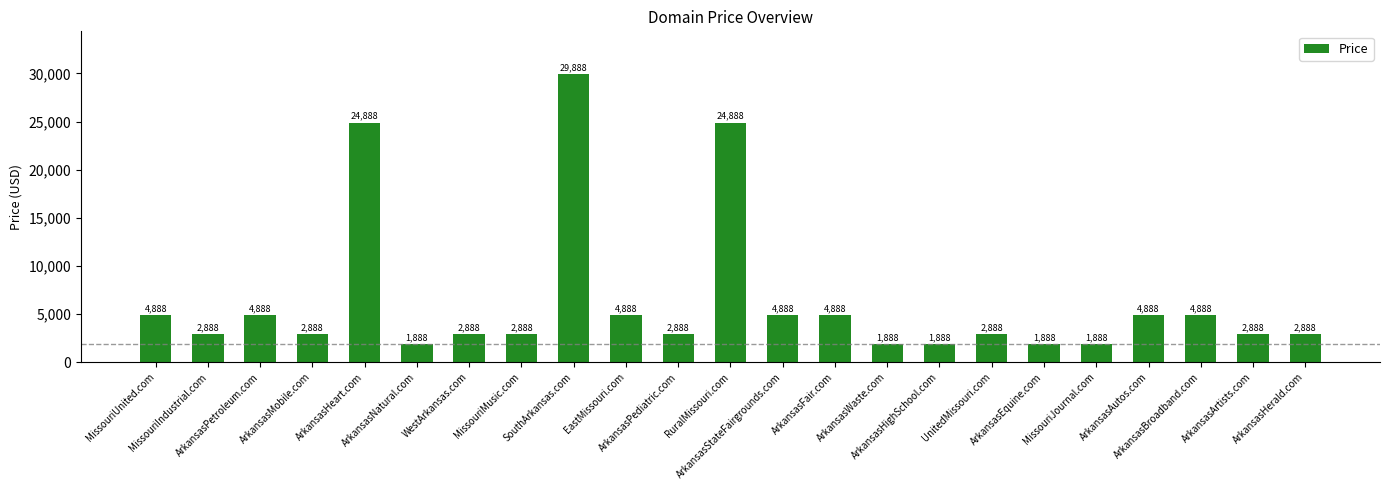

What is the maximum value shown in the chart?

29888